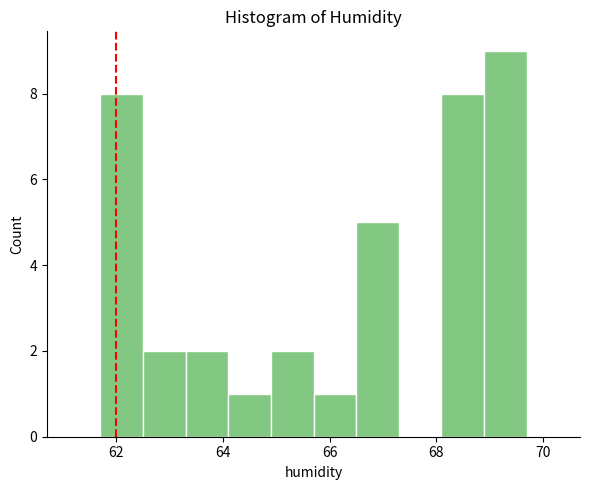

How tall is the bar that spans 66.5 to 67.3 on the x-axis? Neither the bar edges nor the heights are printed on the chart, so give them approximately, as read against the axes.

5